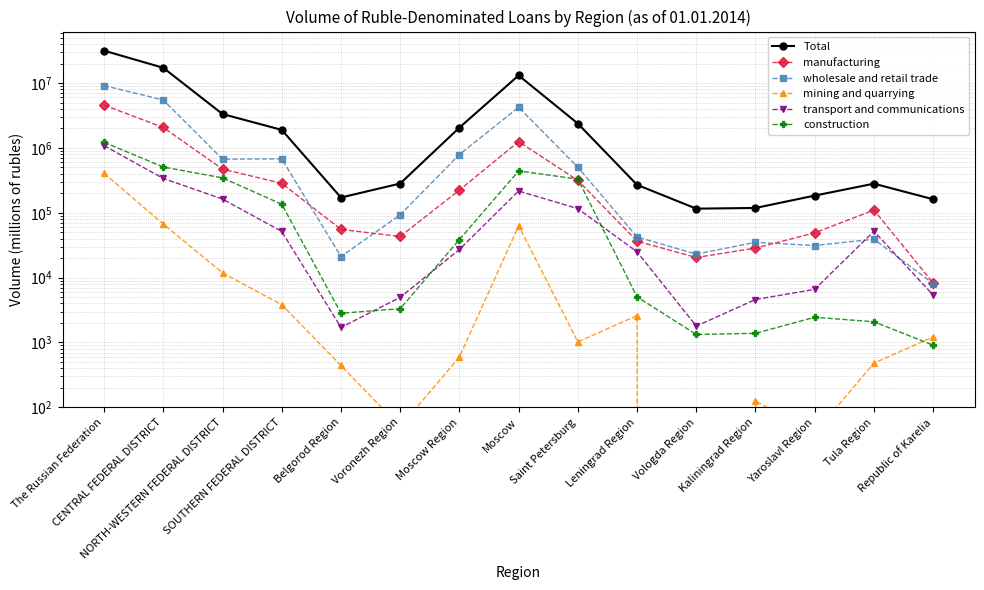

Count the number of data series in this chart.

6